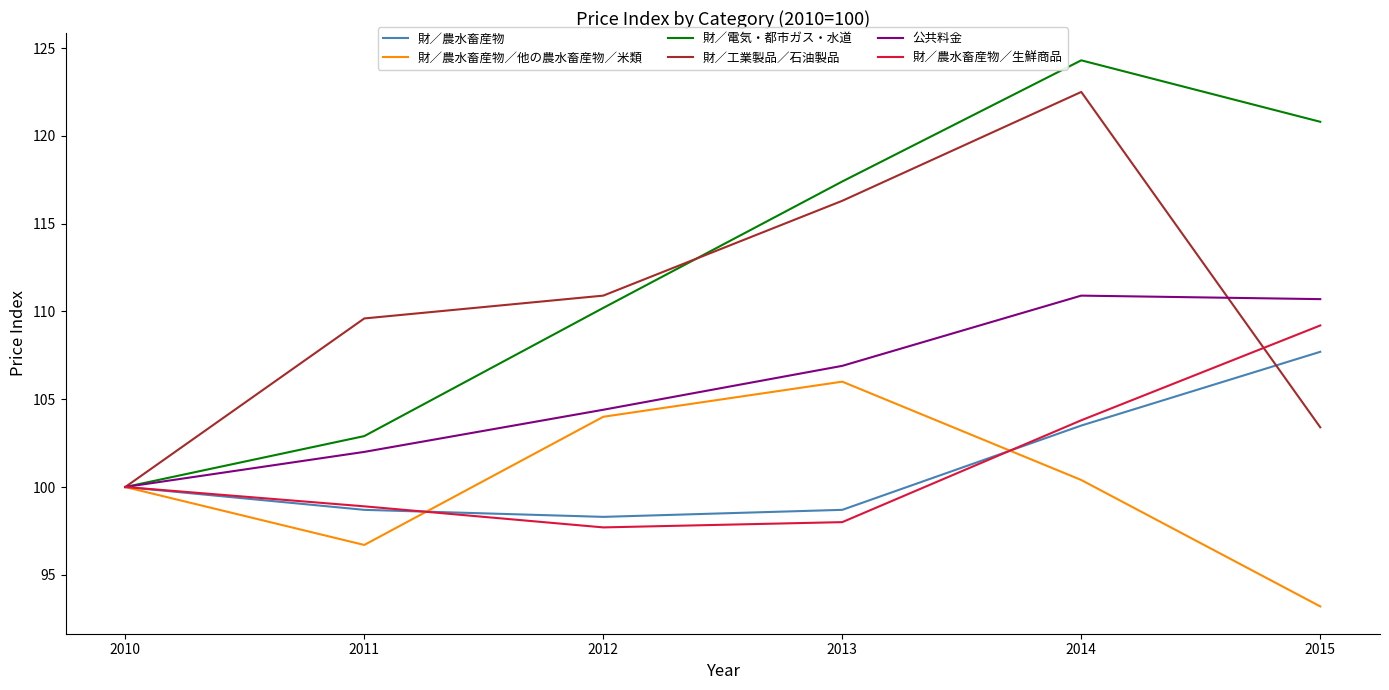

What is the spread (max minus min) of values at 2012?

13.2